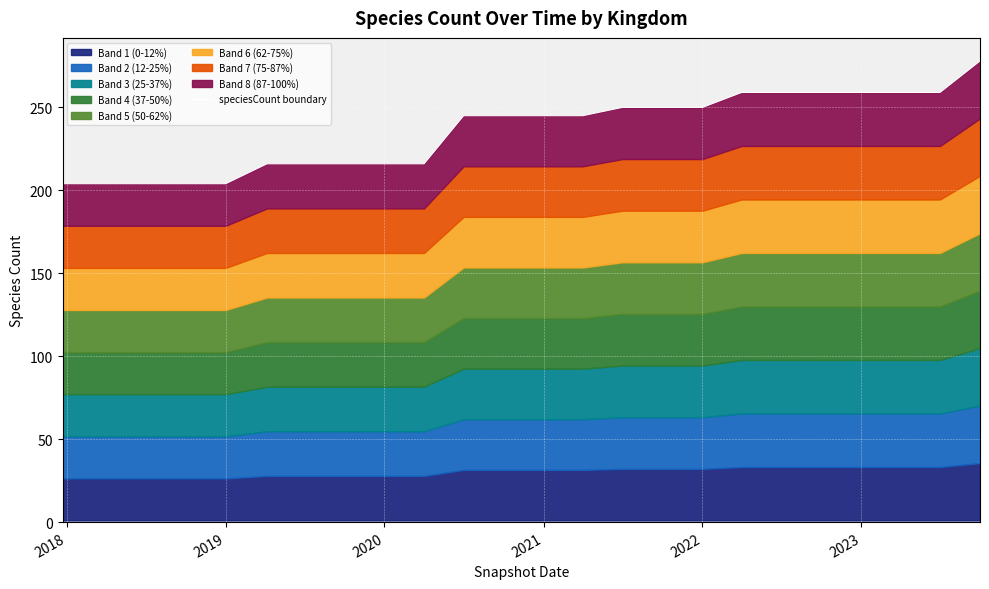

What is the value of the 15th point from the left?

250